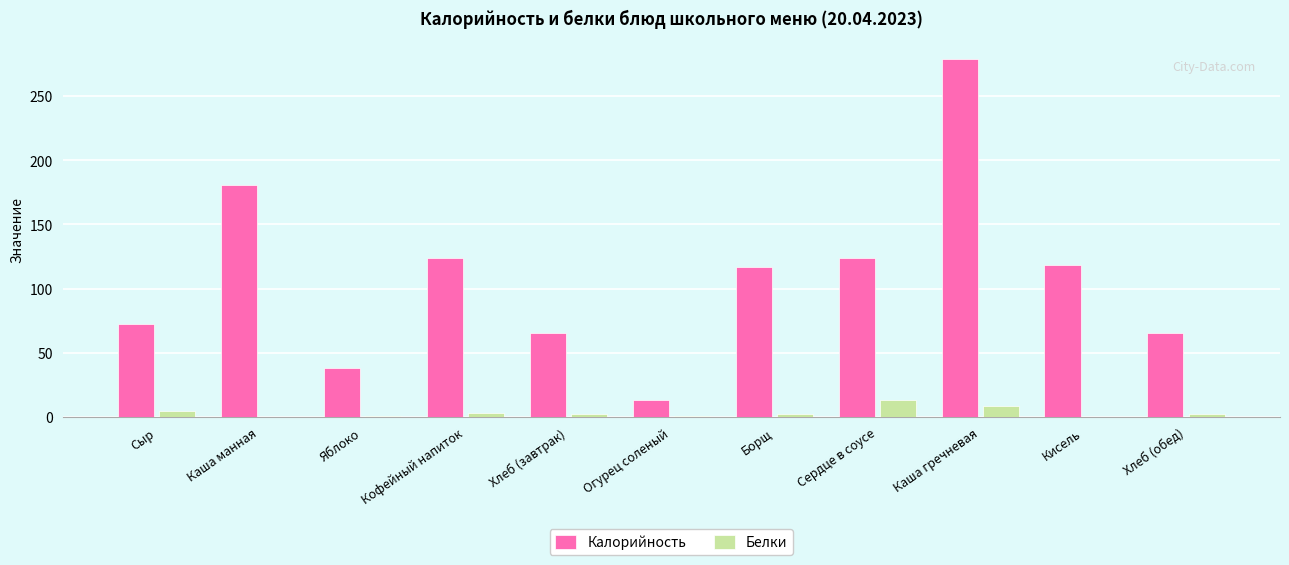

How many distinct data groups are displayed?

2